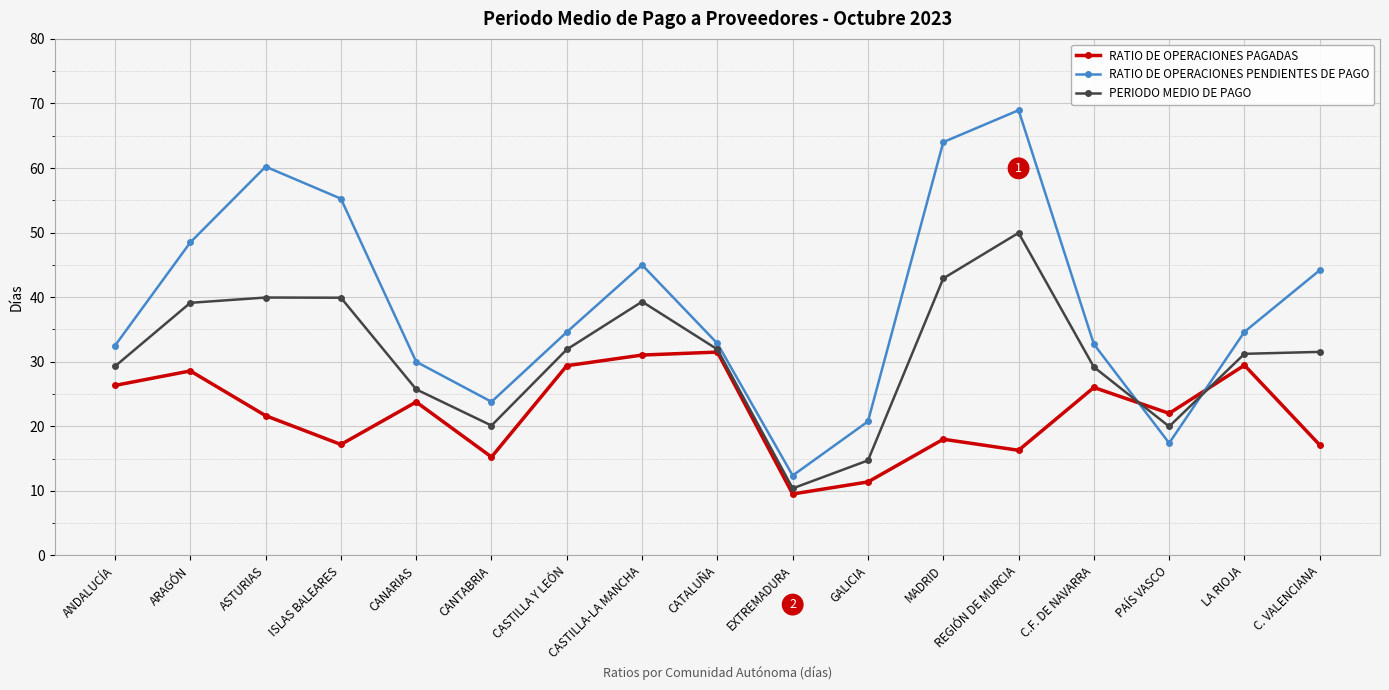

What position from the left is LA RIOJA?

16